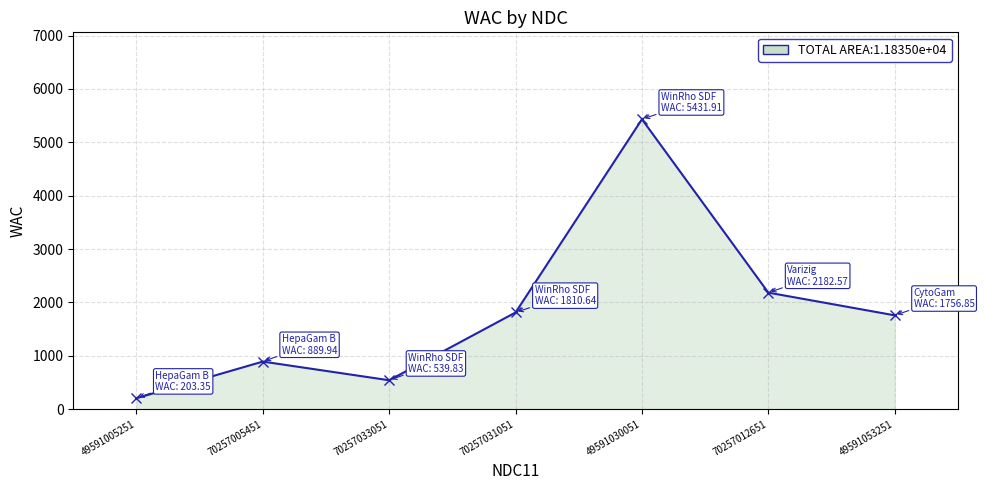

True or false: the data shows 2930.9 at 49591053251.

False